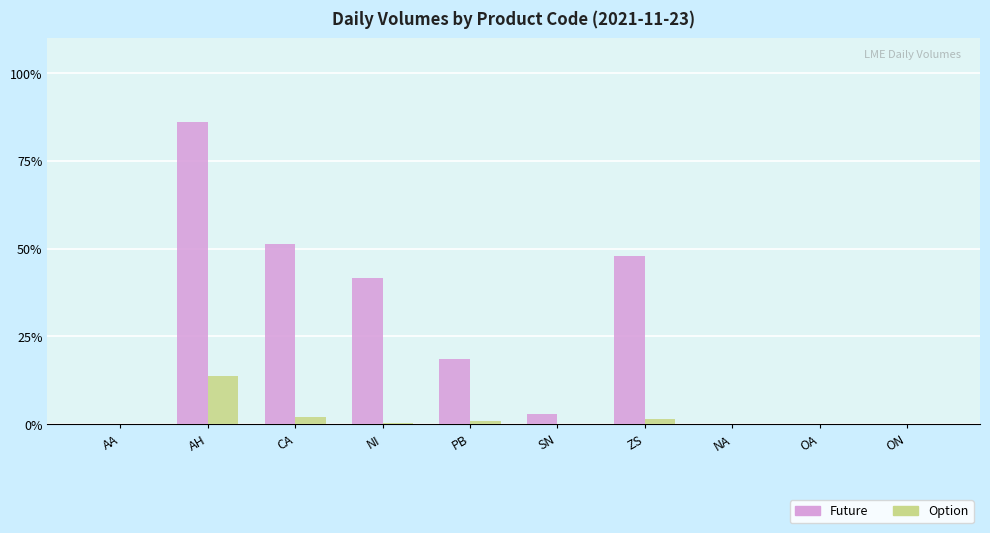

The value of Future at AA is 0.0. True or false?

True